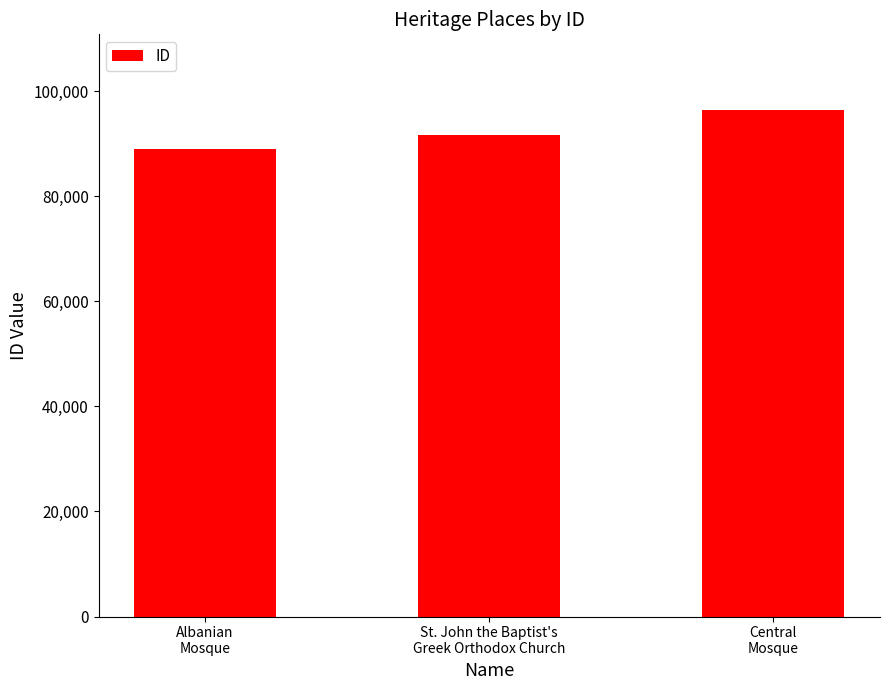

What is the change in value from Albanian
Mosque to Central
Mosque?

+7319